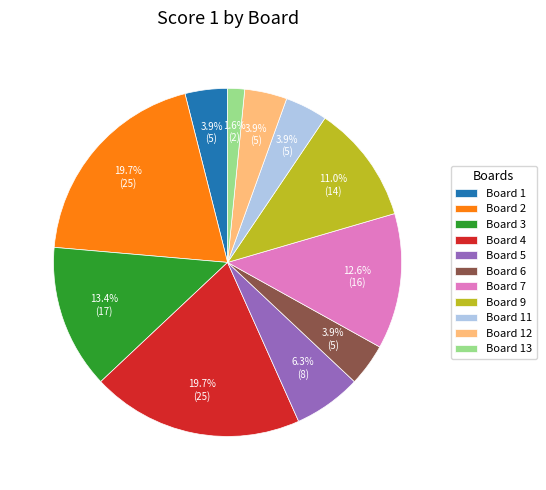

To the nearest percent, what is the difference between the largest and smallest slice percentages?

18%